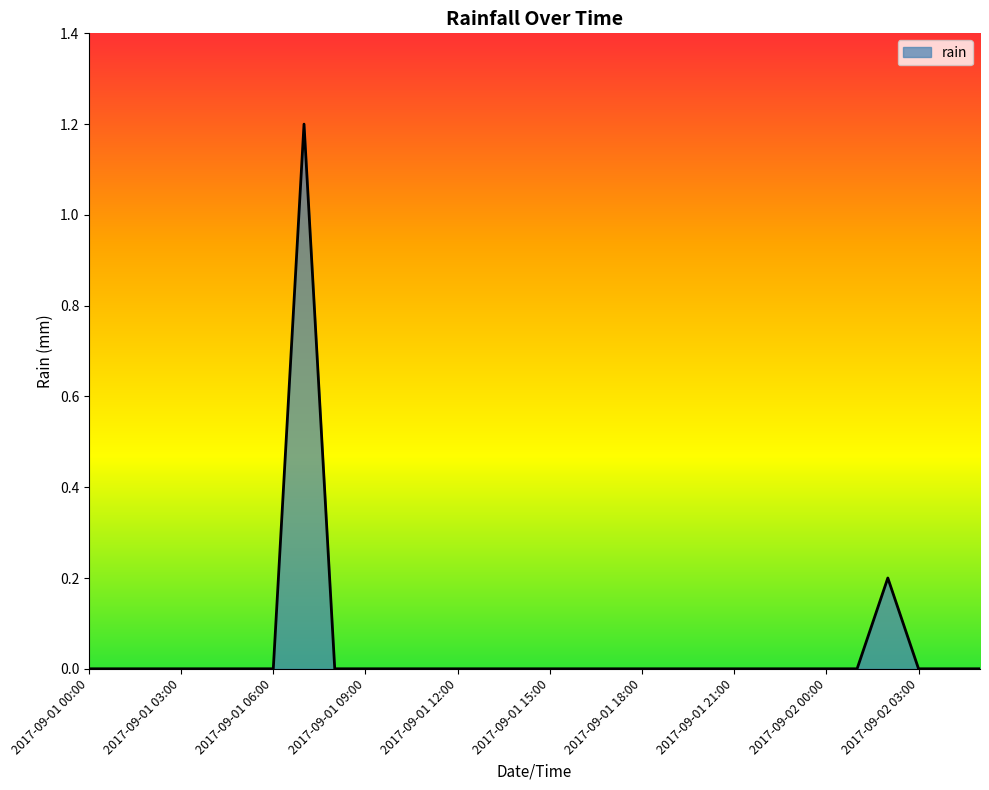

How many lines are shown in the chart?

1